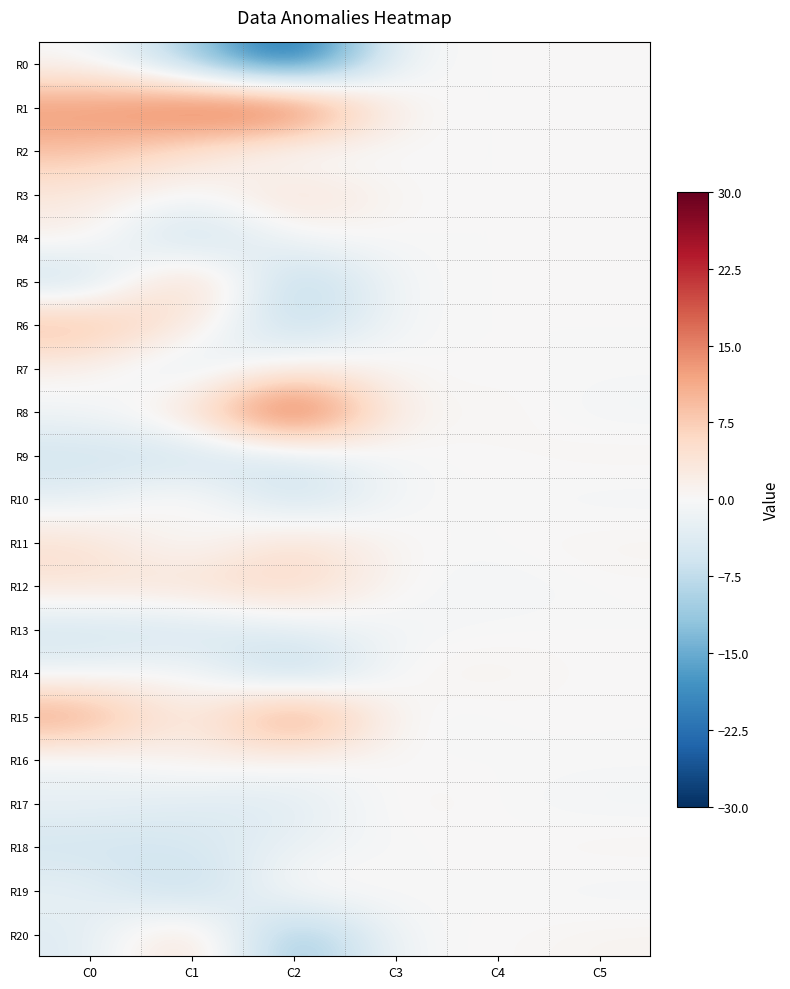

At how many categories does at least one series exceed 17?

2